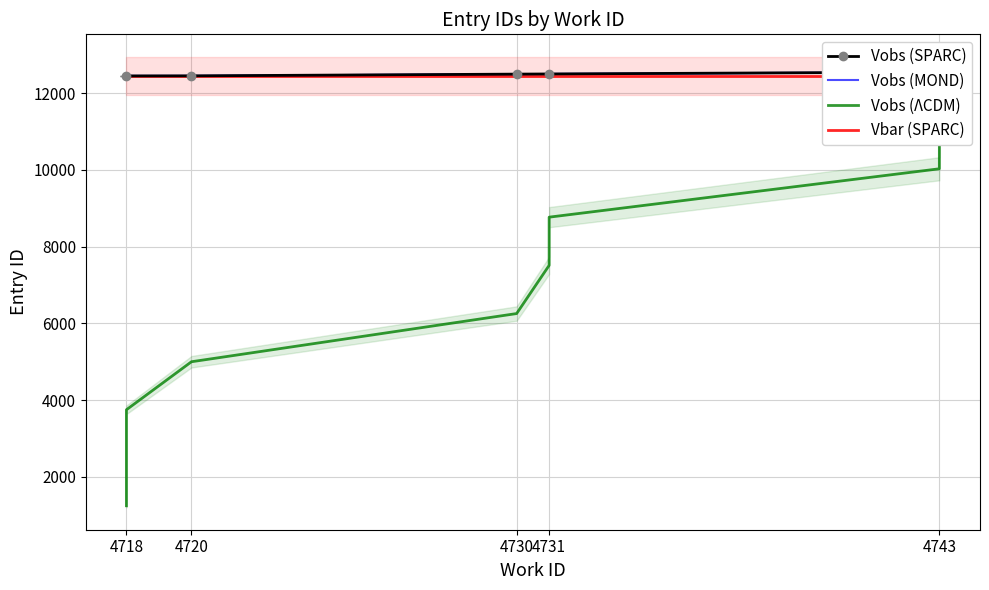

True or false: the data shows 12448 at 4718.

True